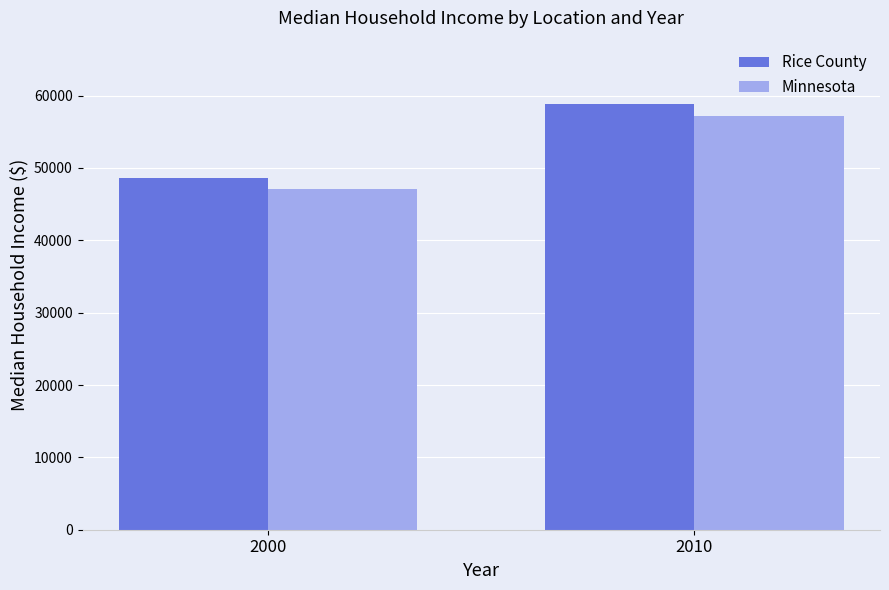

What is the difference between the highest and lowest values at 2000?

1540